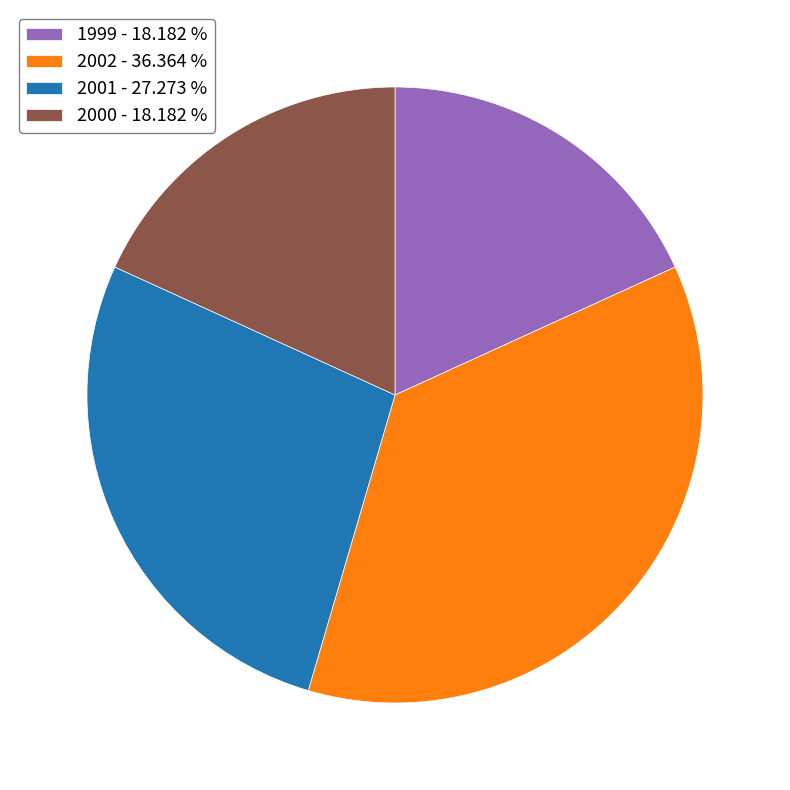

Which slice is the largest?

2002 - 36.364 %